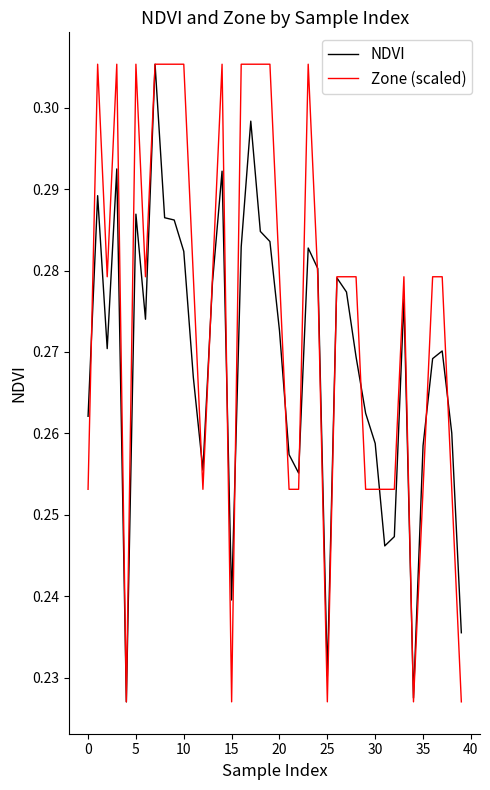

Count the NDVI values in the range 0 to 1.

40